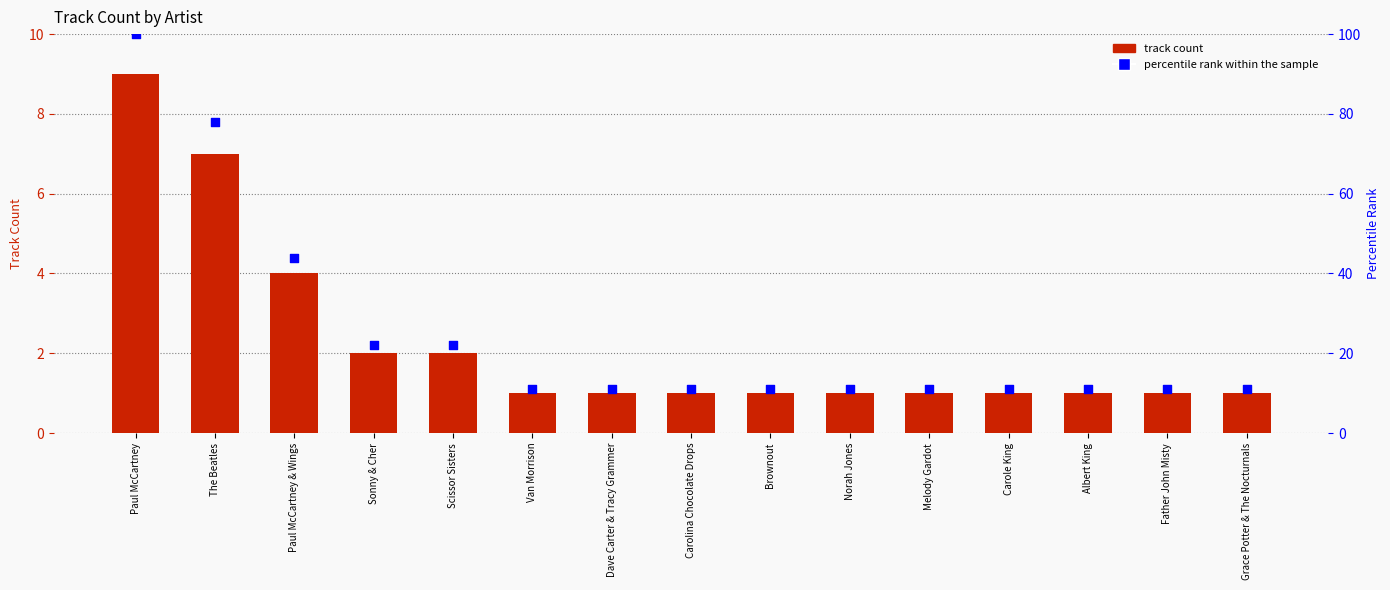

Which series reaches the minimum Y coordinate?

Track Count